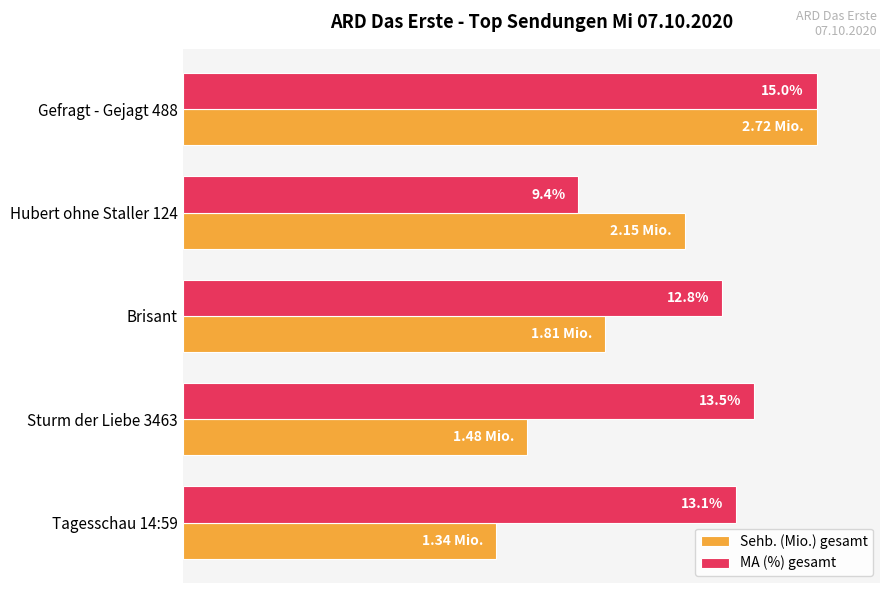

What are all the series names shown in the legend?

Sehb. (Mio.) gesamt, MA (%) gesamt